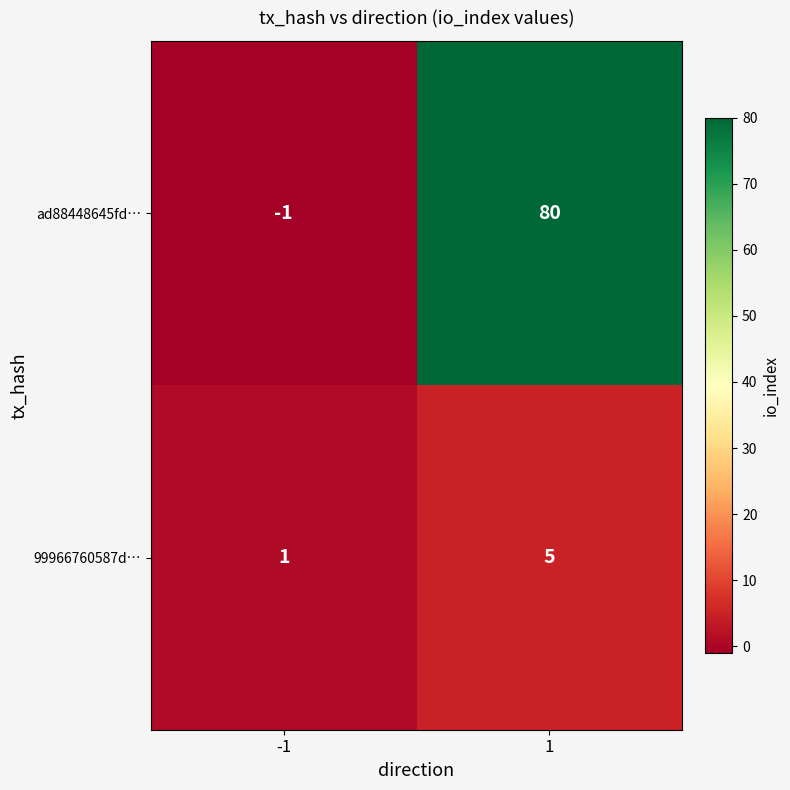

Between -1 and 1, which series saw the biggest shift?

ad88448645fd…